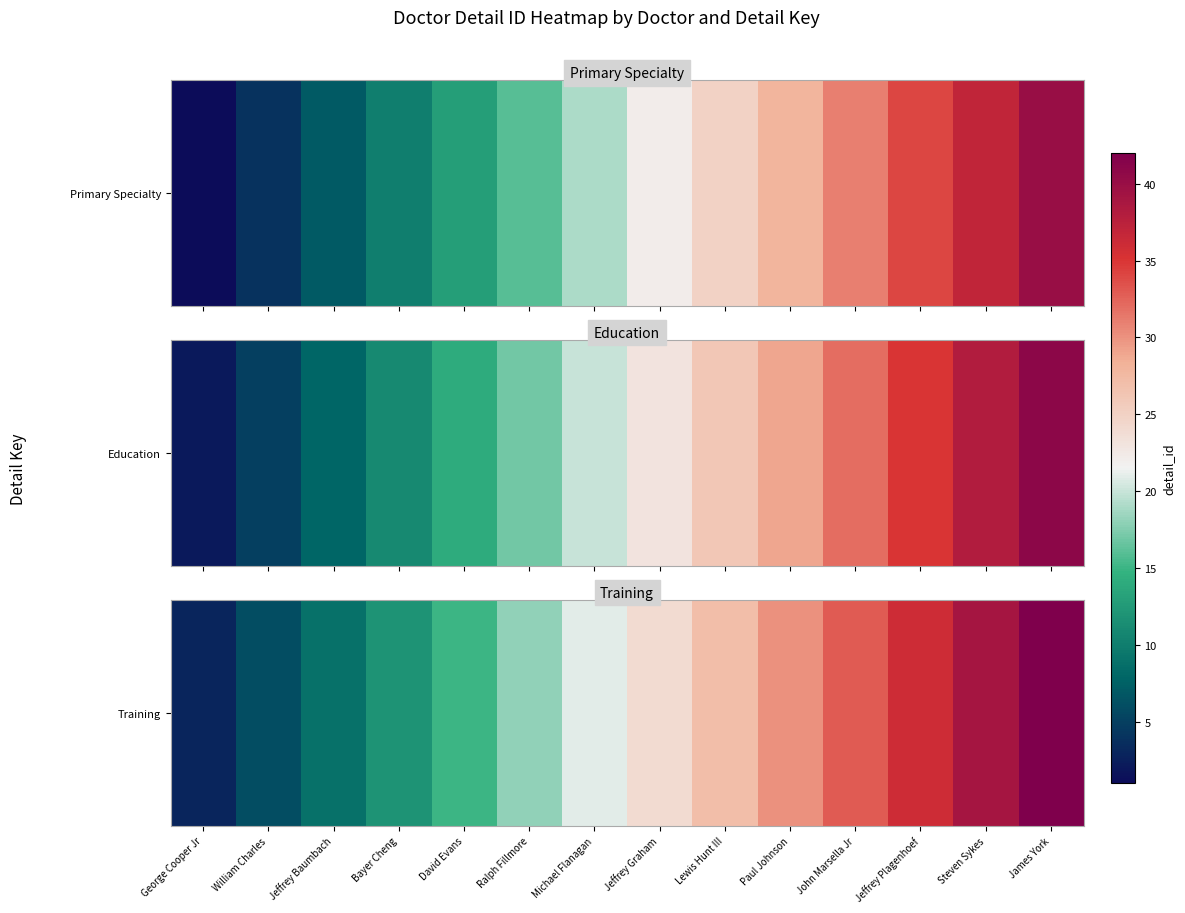

List the labels in order of value, largest first.

James York, Steven Sykes, Jeffrey Plagenhoef, John Marsella Jr, Paul Johnson, Lewis Hunt III, Jeffrey Graham, Michael Flanagan, Ralph Fillmore, David Evans, Bayer Cheng, Jeffrey Baumbach, William Charles, George Cooper Jr